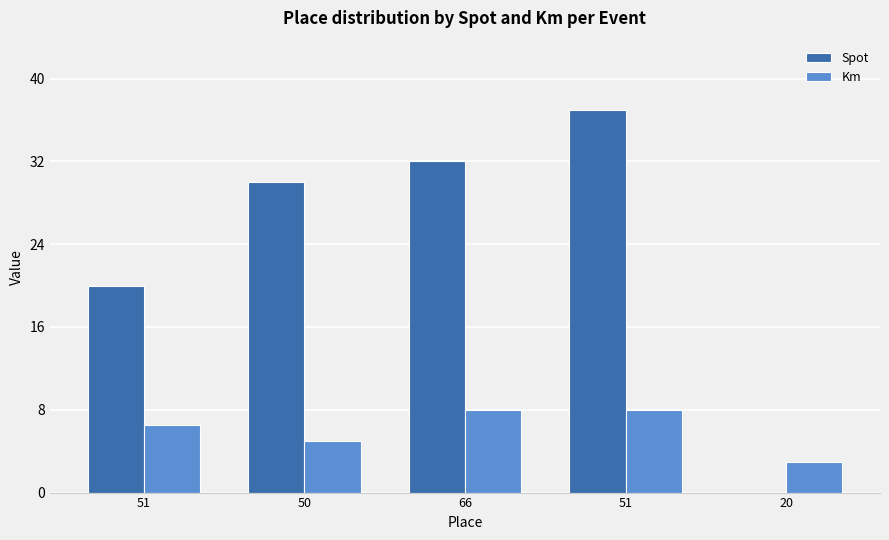

How many groups of bars are there?

5